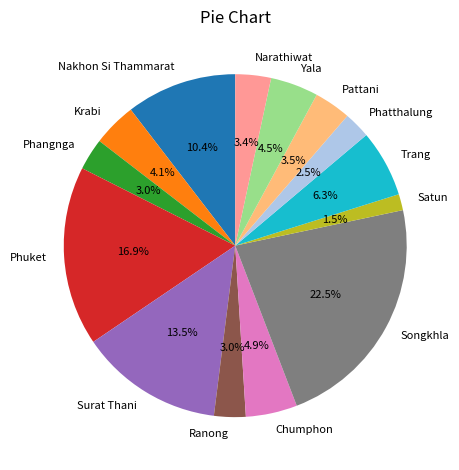

How many slices are in this pie chart?

14